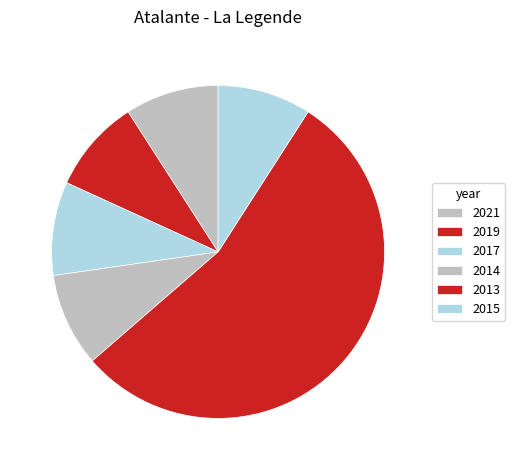

Count the number of slices in the pie.

6